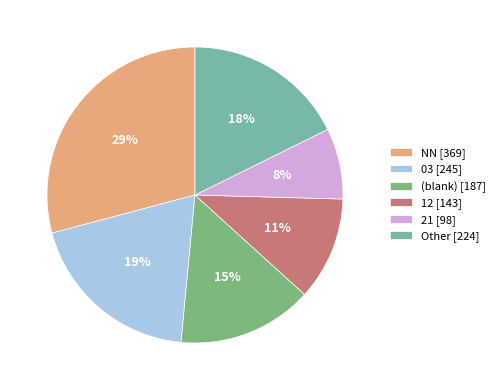

To the nearest percent, what percentage of the pie is Other [224]?

18%